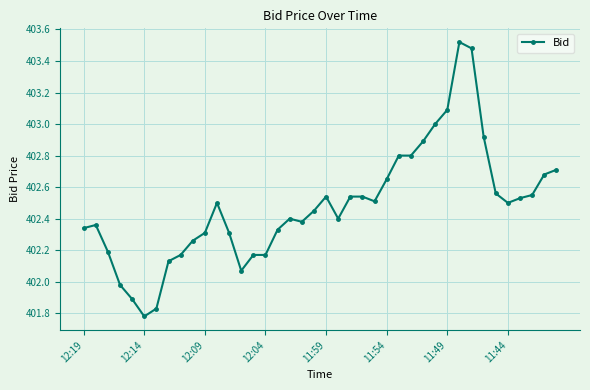

True or false: the data has more than 1 interior local peaks.

True